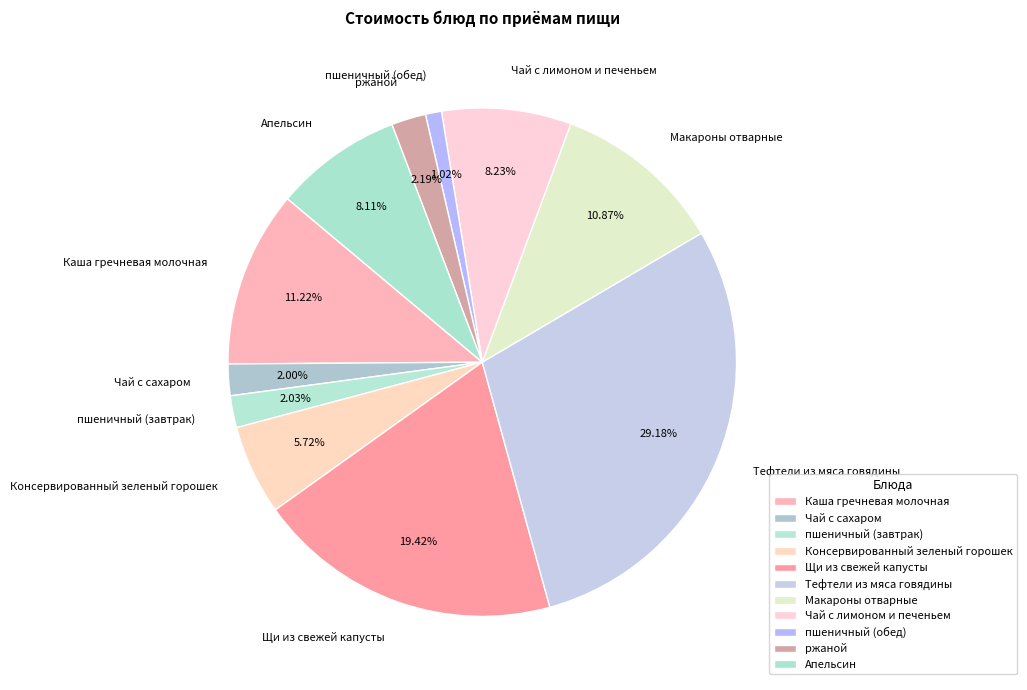

Is Консервированный зеленый горошек the majority of the pie?

No